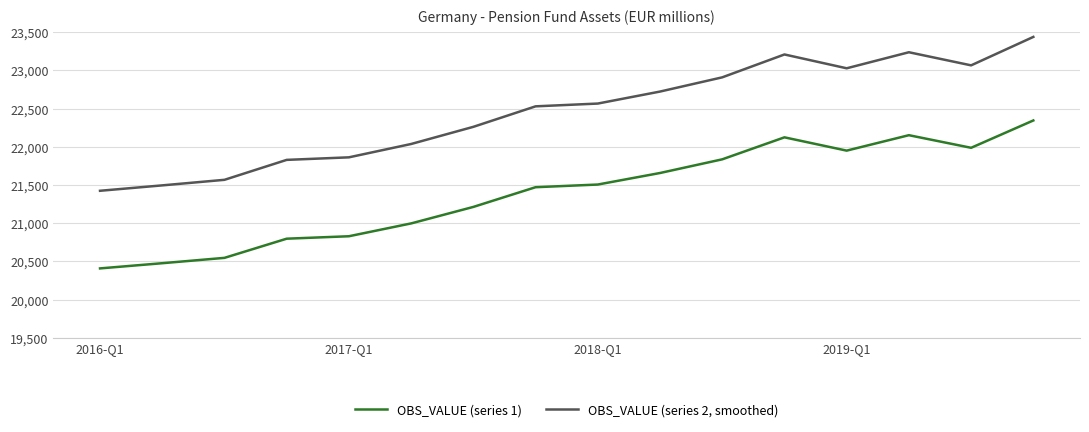

Which series has the largest total across all categories?

OBS_VALUE (series 2, smoothed)